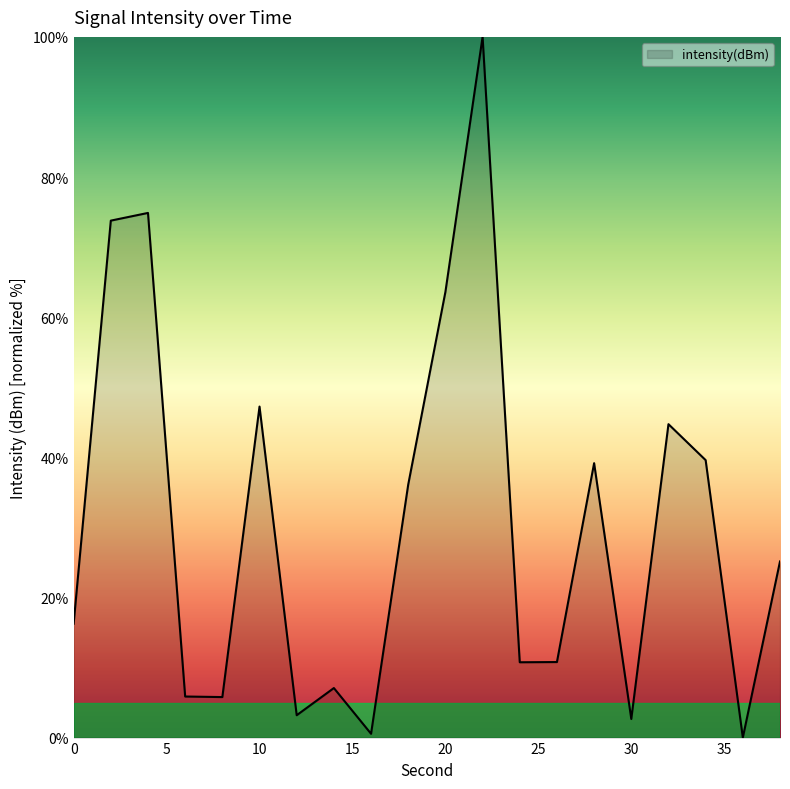

What is the maximum value shown in the chart?

100.0